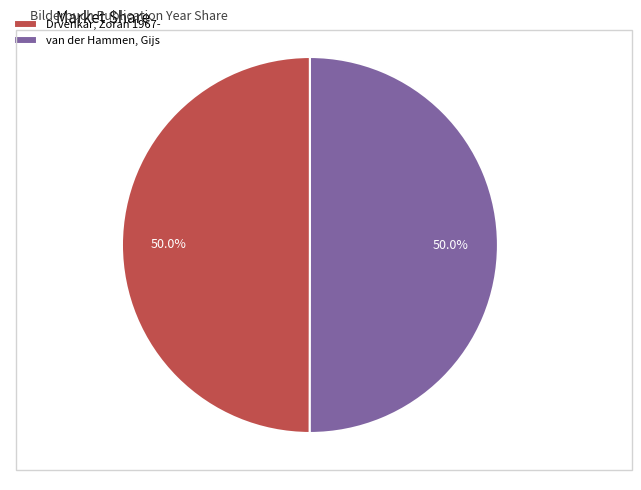

Approximately how many times larger is the value at van der Hammen, Gijs compared to Drvenkar, Zoran 1967-?

1.0